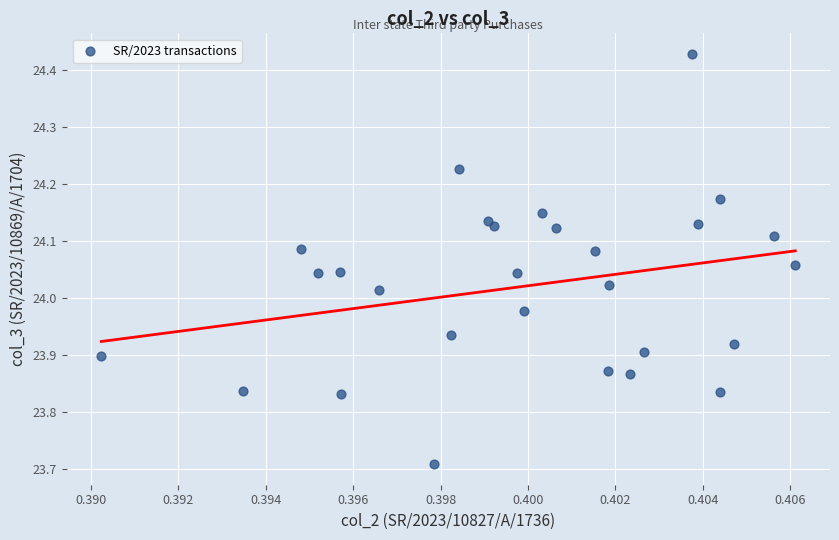

What is the range of Y values (max minus min)?

0.7